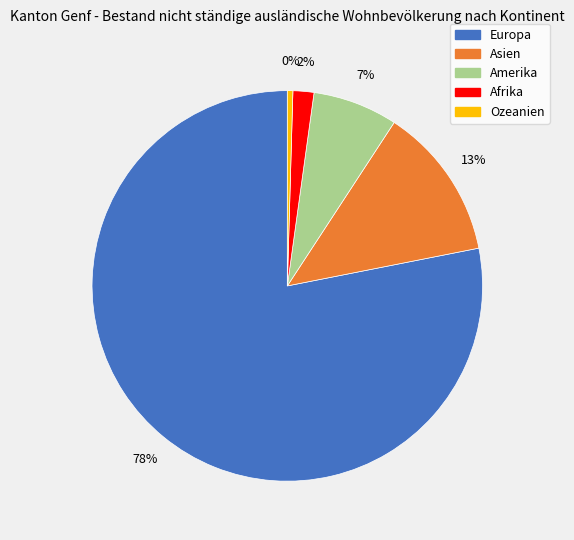

Which category has the biggest portion of the pie?

Europa